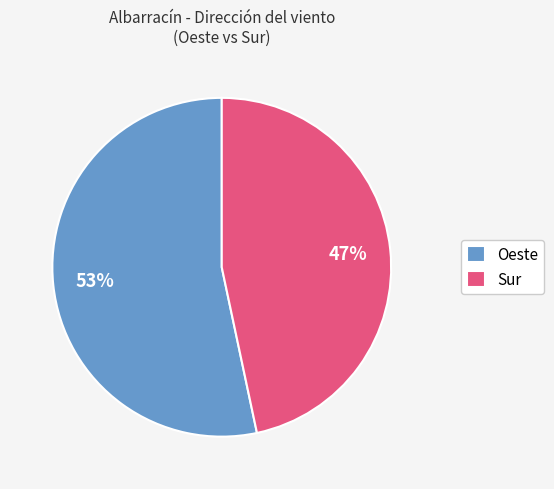

Which category has the smallest portion of the pie?

Sur